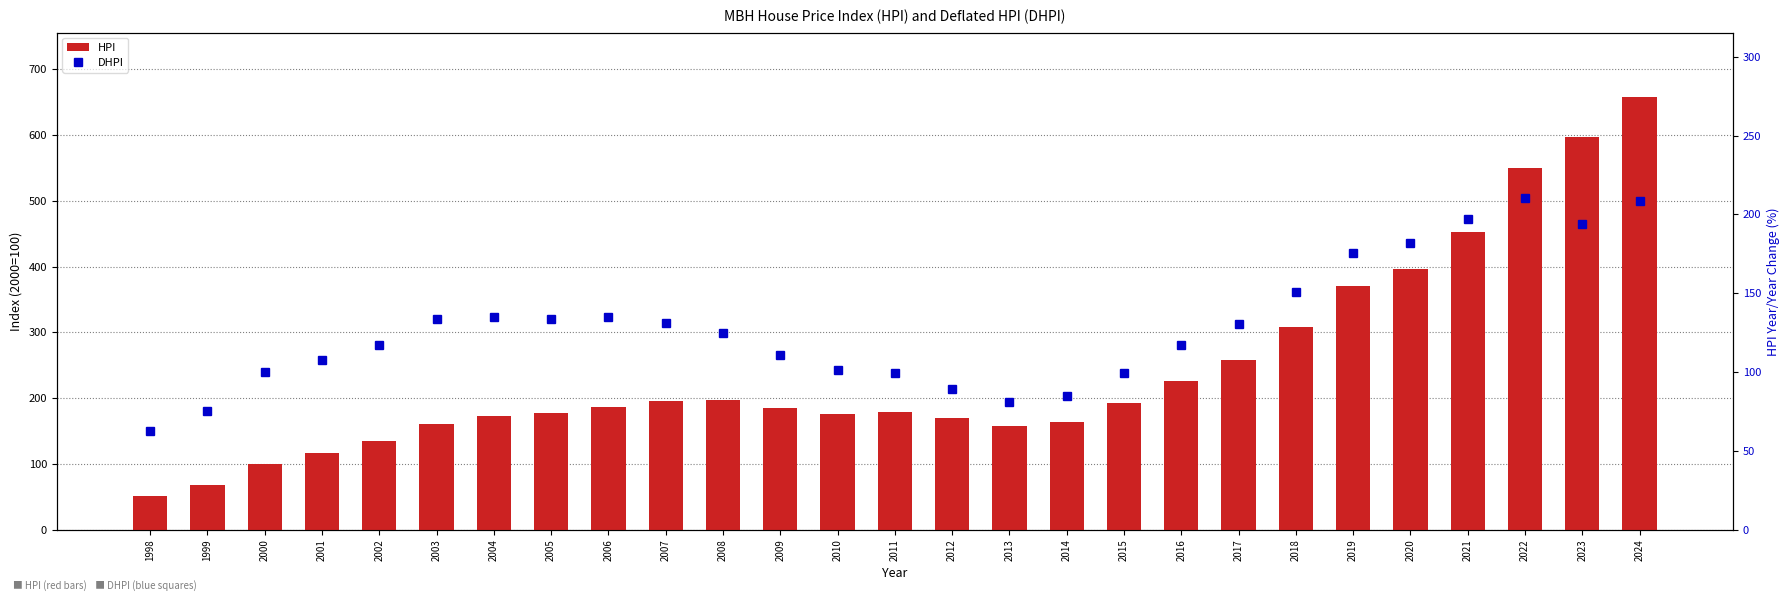

Reading left to right, transcribe all the data shown in this chart.

HPI: 1998=51.6	1999=68.4	2000=100.0	2001=117.3	2002=134.5	2003=160.4	2004=173.0	2005=177.2	2006=186.3	2007=195.2	2008=197.3	2009=184.9	2010=175.4	2011=179.4	2012=170.1	2013=157.4	2014=163.5	2015=192.4	2016=226.5	2017=258.4	2018=308.1	2019=370.0	2020=395.5	2021=451.9	2022=549.8	2023=597.1	2024=657.0
DHPI: 1998=62.4	1999=75.1	2000=99.9	2001=107.6	2002=117.1	2003=133.4	2004=134.9	2005=133.4	2006=134.9	2007=130.9	2008=124.9	2009=110.9	2010=101.1	2011=99.6	2012=89.4	2013=81.3	2014=84.6	2015=99.7	2016=116.9	2017=130.3	2018=151.0	2019=175.5	2020=181.6	2021=197.3	2022=210.2	2023=194.2	2024=208.7